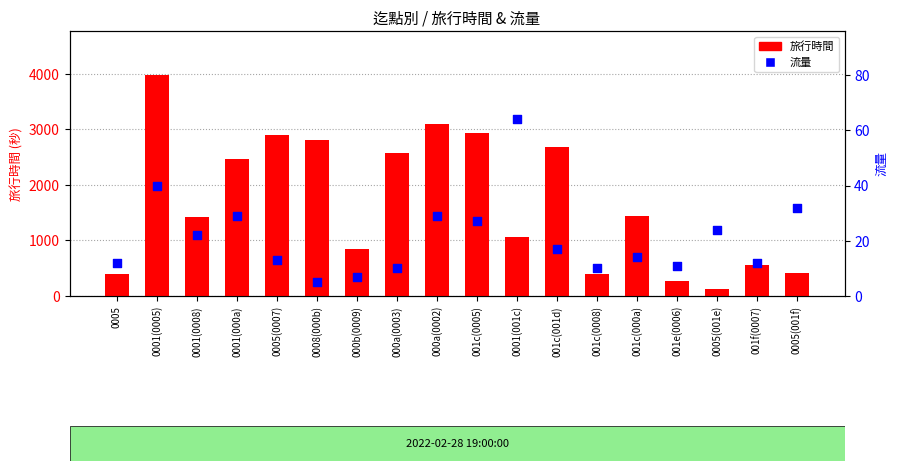

At which category is the sum across all series the highest?

0001(0005)